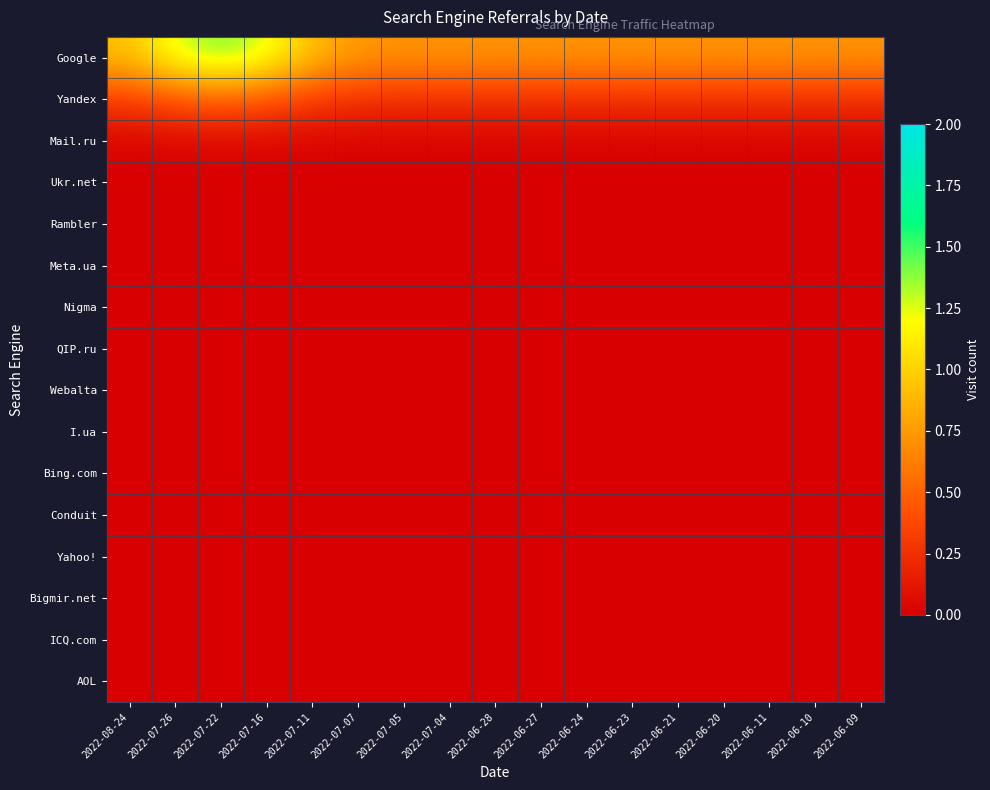

Reading left to right, transcribe all the data shown in this chart.

Google: 2022-08-24=0.9	2022-07-26=1.3	2022-07-22=1.4	2022-07-16=1.3	2022-07-11=0.9	2022-07-07=0.7	2022-07-05=0.7	2022-07-04=0.7	2022-06-28=0.7	2022-06-27=0.7	2022-06-24=0.7	2022-06-23=0.7	2022-06-21=0.7	2022-06-20=0.7	2022-06-11=0.7	2022-06-10=0.7	2022-06-09=0.7
Yandex: 2022-08-24=0.3	2022-07-26=0.4	2022-07-22=0.5	2022-07-16=0.4	2022-07-11=0.3	2022-07-07=0.3	2022-07-05=0.3	2022-07-04=0.3	2022-06-28=0.3	2022-06-27=0.3	2022-06-24=0.3	2022-06-23=0.3	2022-06-21=0.3	2022-06-20=0.3	2022-06-11=0.3	2022-06-10=0.3	2022-06-09=0.3
Mail.ru: 2022-08-24=0.0	2022-07-26=0.0	2022-07-22=0.0	2022-07-16=0.0	2022-07-11=0.0	2022-07-07=0.0	2022-07-05=0.0	2022-07-04=0.0	2022-06-28=0.0	2022-06-27=0.0	2022-06-24=0.0	2022-06-23=0.0	2022-06-21=0.0	2022-06-20=0.0	2022-06-11=0.0	2022-06-10=0.0	2022-06-09=0.0
Ukr.net: 2022-08-24=0.0	2022-07-26=0.0	2022-07-22=0.0	2022-07-16=0.0	2022-07-11=0.0	2022-07-07=0.0	2022-07-05=0.0	2022-07-04=0.0	2022-06-28=0.0	2022-06-27=0.0	2022-06-24=0.0	2022-06-23=0.0	2022-06-21=0.0	2022-06-20=0.0	2022-06-11=0.0	2022-06-10=0.0	2022-06-09=0.0
Rambler: 2022-08-24=0.0	2022-07-26=0.0	2022-07-22=0.0	2022-07-16=0.0	2022-07-11=0.0	2022-07-07=0.0	2022-07-05=0.0	2022-07-04=0.0	2022-06-28=0.0	2022-06-27=0.0	2022-06-24=0.0	2022-06-23=0.0	2022-06-21=0.0	2022-06-20=0.0	2022-06-11=0.0	2022-06-10=0.0	2022-06-09=0.0
Meta.ua: 2022-08-24=0.0	2022-07-26=0.0	2022-07-22=0.0	2022-07-16=0.0	2022-07-11=0.0	2022-07-07=0.0	2022-07-05=0.0	2022-07-04=0.0	2022-06-28=0.0	2022-06-27=0.0	2022-06-24=0.0	2022-06-23=0.0	2022-06-21=0.0	2022-06-20=0.0	2022-06-11=0.0	2022-06-10=0.0	2022-06-09=0.0
Nigma: 2022-08-24=0.0	2022-07-26=0.0	2022-07-22=0.0	2022-07-16=0.0	2022-07-11=0.0	2022-07-07=0.0	2022-07-05=0.0	2022-07-04=0.0	2022-06-28=0.0	2022-06-27=0.0	2022-06-24=0.0	2022-06-23=0.0	2022-06-21=0.0	2022-06-20=0.0	2022-06-11=0.0	2022-06-10=0.0	2022-06-09=0.0
QIP.ru: 2022-08-24=0.0	2022-07-26=0.0	2022-07-22=0.0	2022-07-16=0.0	2022-07-11=0.0	2022-07-07=0.0	2022-07-05=0.0	2022-07-04=0.0	2022-06-28=0.0	2022-06-27=0.0	2022-06-24=0.0	2022-06-23=0.0	2022-06-21=0.0	2022-06-20=0.0	2022-06-11=0.0	2022-06-10=0.0	2022-06-09=0.0
Webalta: 2022-08-24=0.0	2022-07-26=0.0	2022-07-22=0.0	2022-07-16=0.0	2022-07-11=0.0	2022-07-07=0.0	2022-07-05=0.0	2022-07-04=0.0	2022-06-28=0.0	2022-06-27=0.0	2022-06-24=0.0	2022-06-23=0.0	2022-06-21=0.0	2022-06-20=0.0	2022-06-11=0.0	2022-06-10=0.0	2022-06-09=0.0
I.ua: 2022-08-24=0.0	2022-07-26=0.0	2022-07-22=0.0	2022-07-16=0.0	2022-07-11=0.0	2022-07-07=0.0	2022-07-05=0.0	2022-07-04=0.0	2022-06-28=0.0	2022-06-27=0.0	2022-06-24=0.0	2022-06-23=0.0	2022-06-21=0.0	2022-06-20=0.0	2022-06-11=0.0	2022-06-10=0.0	2022-06-09=0.0
Bing.com: 2022-08-24=0.0	2022-07-26=0.0	2022-07-22=0.0	2022-07-16=0.0	2022-07-11=0.0	2022-07-07=0.0	2022-07-05=0.0	2022-07-04=0.0	2022-06-28=0.0	2022-06-27=0.0	2022-06-24=0.0	2022-06-23=0.0	2022-06-21=0.0	2022-06-20=0.0	2022-06-11=0.0	2022-06-10=0.0	2022-06-09=0.0
Conduit: 2022-08-24=0.0	2022-07-26=0.0	2022-07-22=0.0	2022-07-16=0.0	2022-07-11=0.0	2022-07-07=0.0	2022-07-05=0.0	2022-07-04=0.0	2022-06-28=0.0	2022-06-27=0.0	2022-06-24=0.0	2022-06-23=0.0	2022-06-21=0.0	2022-06-20=0.0	2022-06-11=0.0	2022-06-10=0.0	2022-06-09=0.0
Yahoo!: 2022-08-24=0.0	2022-07-26=0.0	2022-07-22=0.0	2022-07-16=0.0	2022-07-11=0.0	2022-07-07=0.0	2022-07-05=0.0	2022-07-04=0.0	2022-06-28=0.0	2022-06-27=0.0	2022-06-24=0.0	2022-06-23=0.0	2022-06-21=0.0	2022-06-20=0.0	2022-06-11=0.0	2022-06-10=0.0	2022-06-09=0.0
Bigmir.net: 2022-08-24=0.0	2022-07-26=0.0	2022-07-22=0.0	2022-07-16=0.0	2022-07-11=0.0	2022-07-07=0.0	2022-07-05=0.0	2022-07-04=0.0	2022-06-28=0.0	2022-06-27=0.0	2022-06-24=0.0	2022-06-23=0.0	2022-06-21=0.0	2022-06-20=0.0	2022-06-11=0.0	2022-06-10=0.0	2022-06-09=0.0
ICQ.com: 2022-08-24=0.0	2022-07-26=0.0	2022-07-22=0.0	2022-07-16=0.0	2022-07-11=0.0	2022-07-07=0.0	2022-07-05=0.0	2022-07-04=0.0	2022-06-28=0.0	2022-06-27=0.0	2022-06-24=0.0	2022-06-23=0.0	2022-06-21=0.0	2022-06-20=0.0	2022-06-11=0.0	2022-06-10=0.0	2022-06-09=0.0
AOL: 2022-08-24=0.0	2022-07-26=0.0	2022-07-22=0.0	2022-07-16=0.0	2022-07-11=0.0	2022-07-07=0.0	2022-07-05=0.0	2022-07-04=0.0	2022-06-28=0.0	2022-06-27=0.0	2022-06-24=0.0	2022-06-23=0.0	2022-06-21=0.0	2022-06-20=0.0	2022-06-11=0.0	2022-06-10=0.0	2022-06-09=0.0